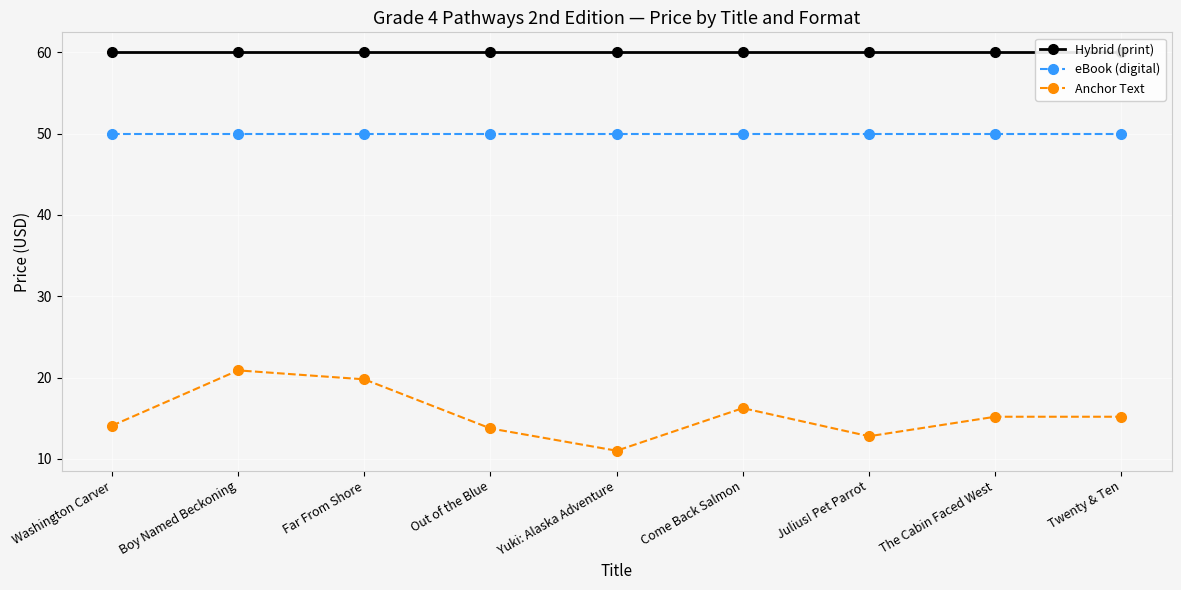

At how many categories does at least one series exceed 41?

9